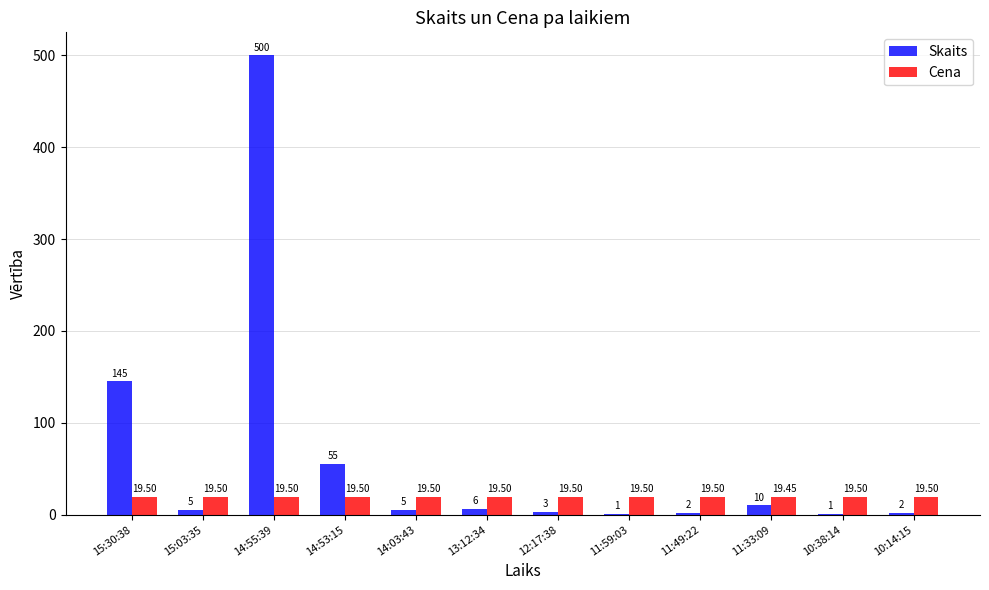

Is it true that Skaits equals 145.0 at 15:30:38?

True